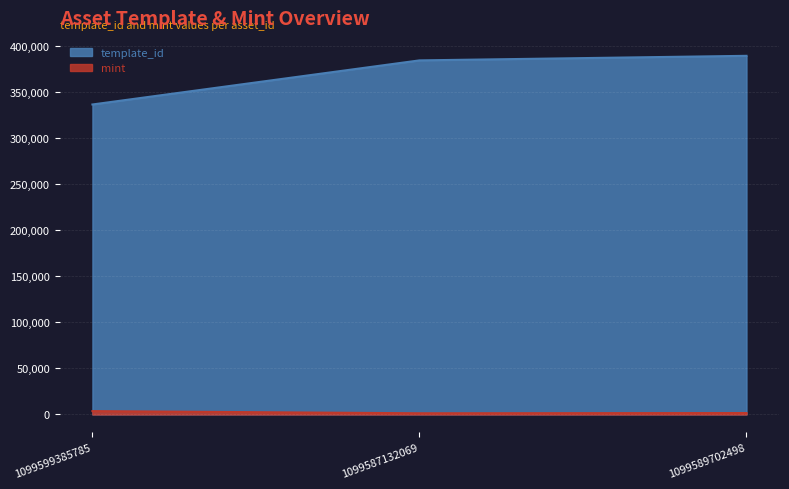

Reading left to right, extract all data points from this chart.

template_id: 336643	384541	389493
mint: 3645	1293	1539